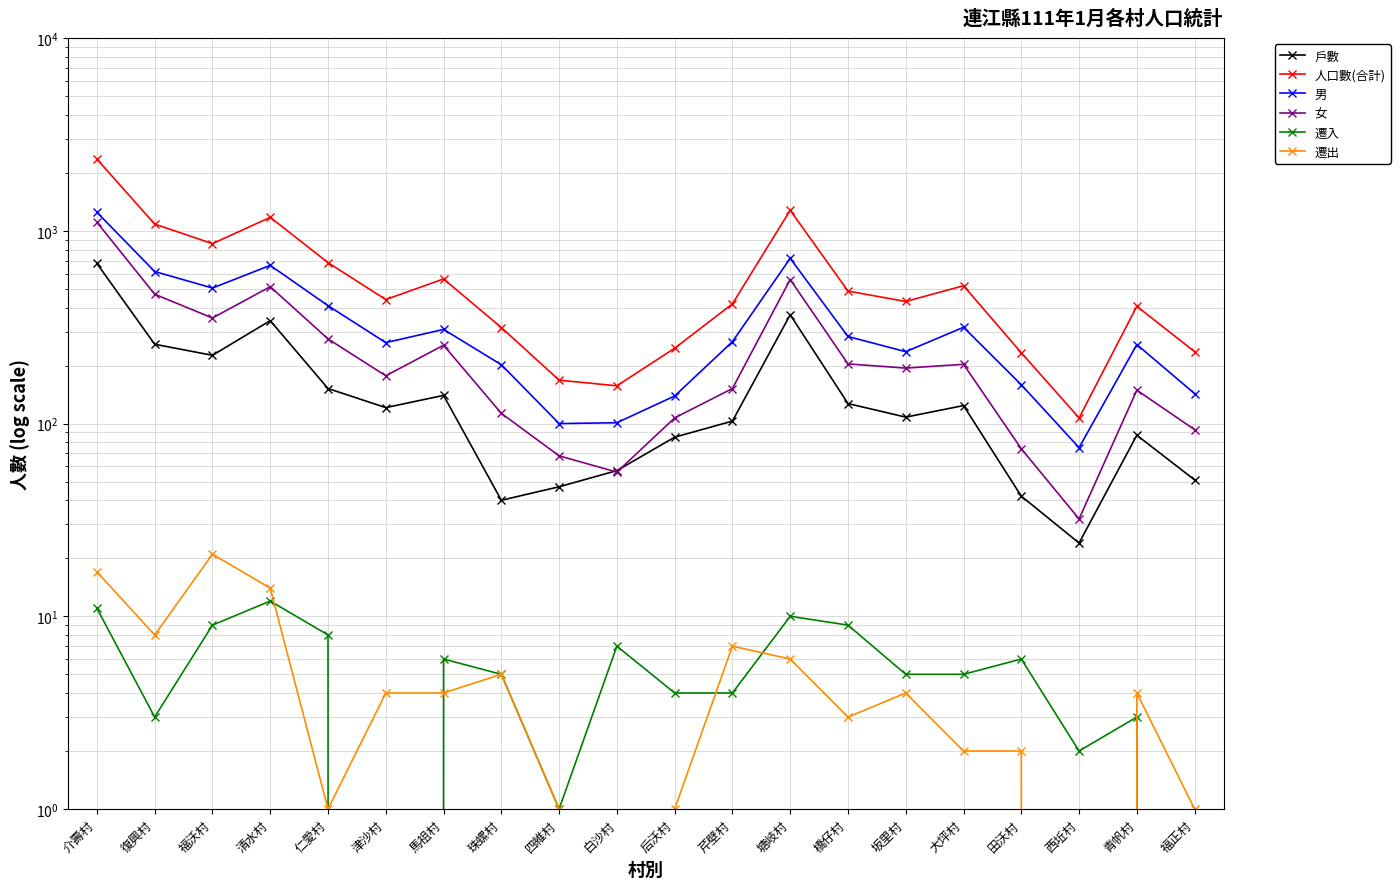

Is this an area chart (filled region under the line)?

No